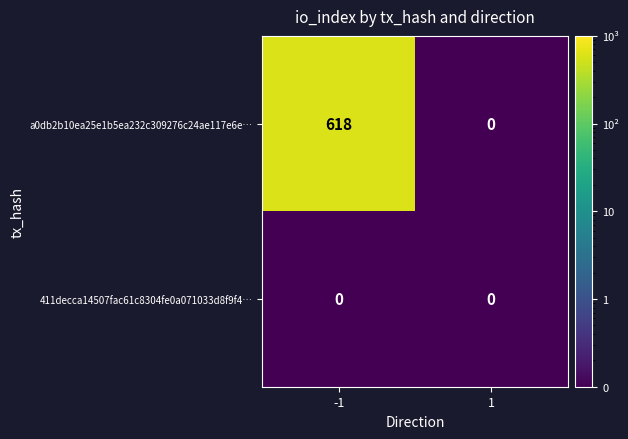

Rank the series by their maximum value, from lowest to highest.

411decca14507fac61c8304fe0a071033d8f9f4…, a0db2b10ea25e1b5ea232c309276c24ae117e6e…